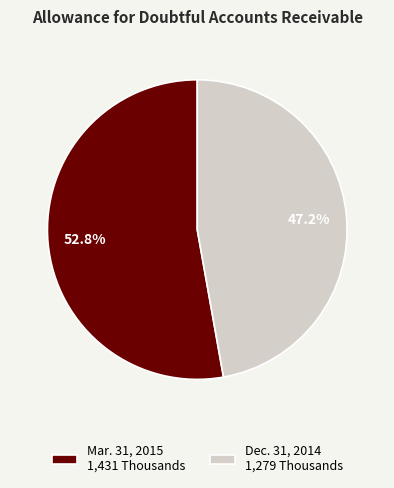

Which category has the smallest portion of the pie?

Dec. 31, 2014